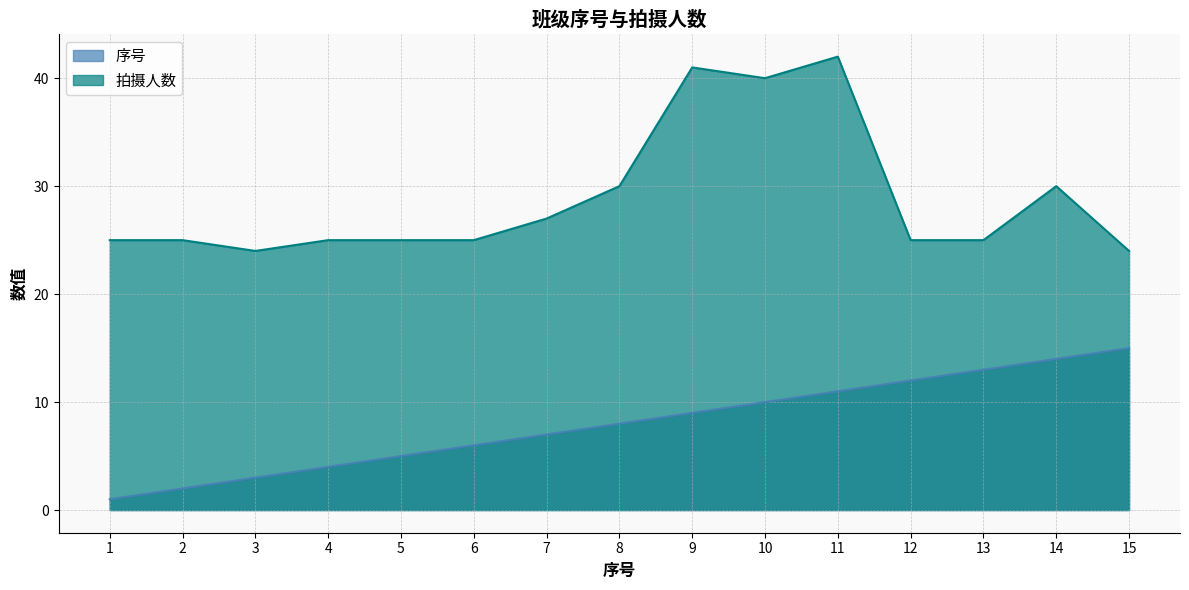

True or false: 序号 and 拍摄人数 cross at least once.

False